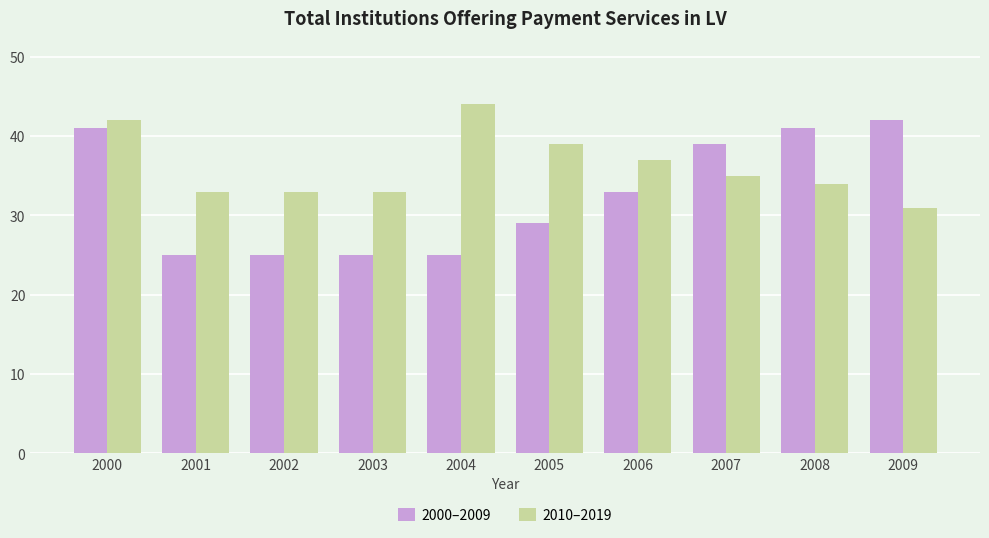

Is it true that 2000–2009 equals 33 at 2006?

True